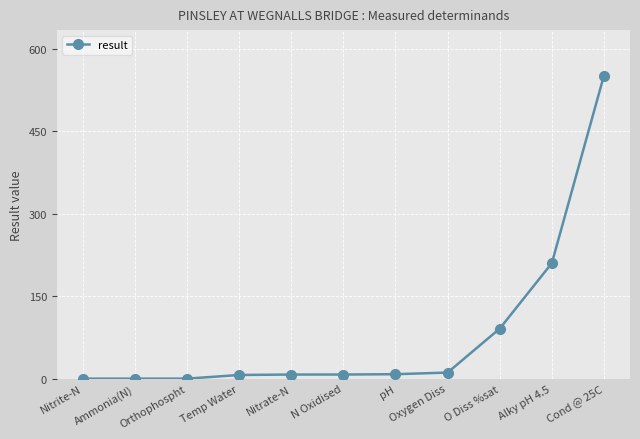

How many lines are shown in the chart?

1